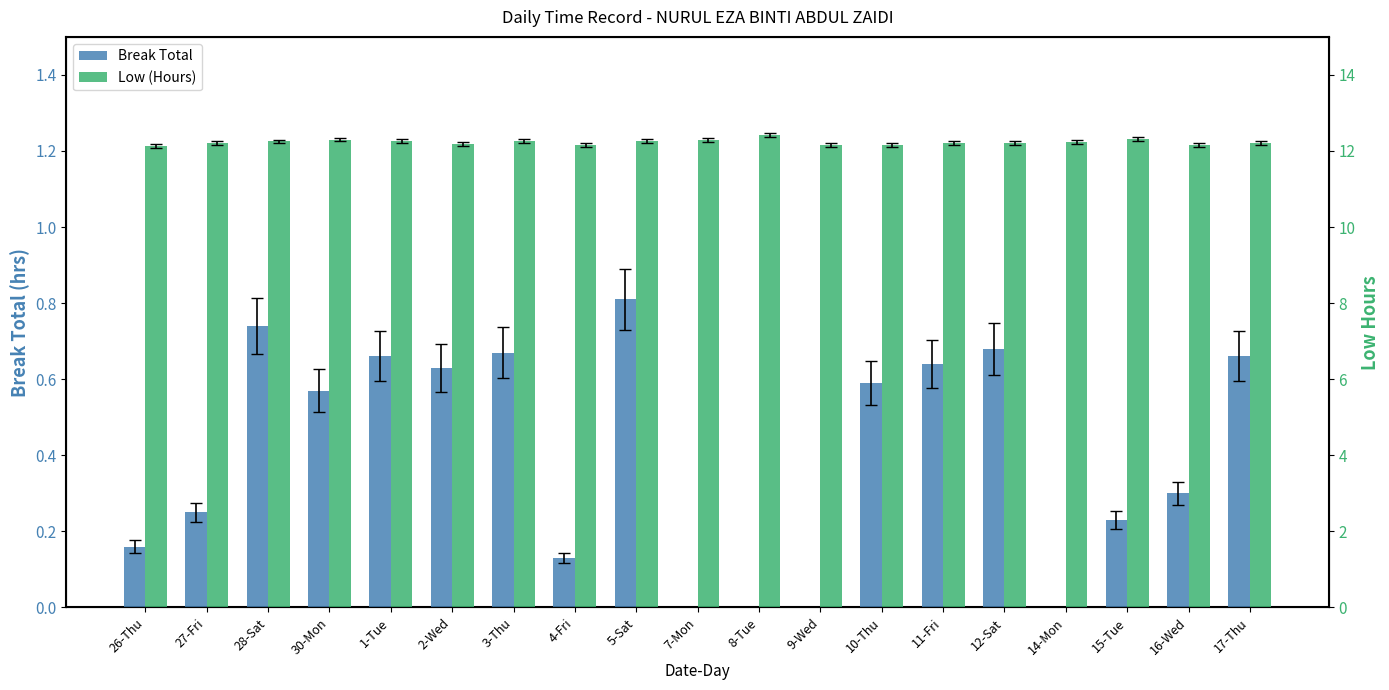

Is the value of Break Total at 2-Wed greater than the value of Low (Hours) at 10-Thu?

No